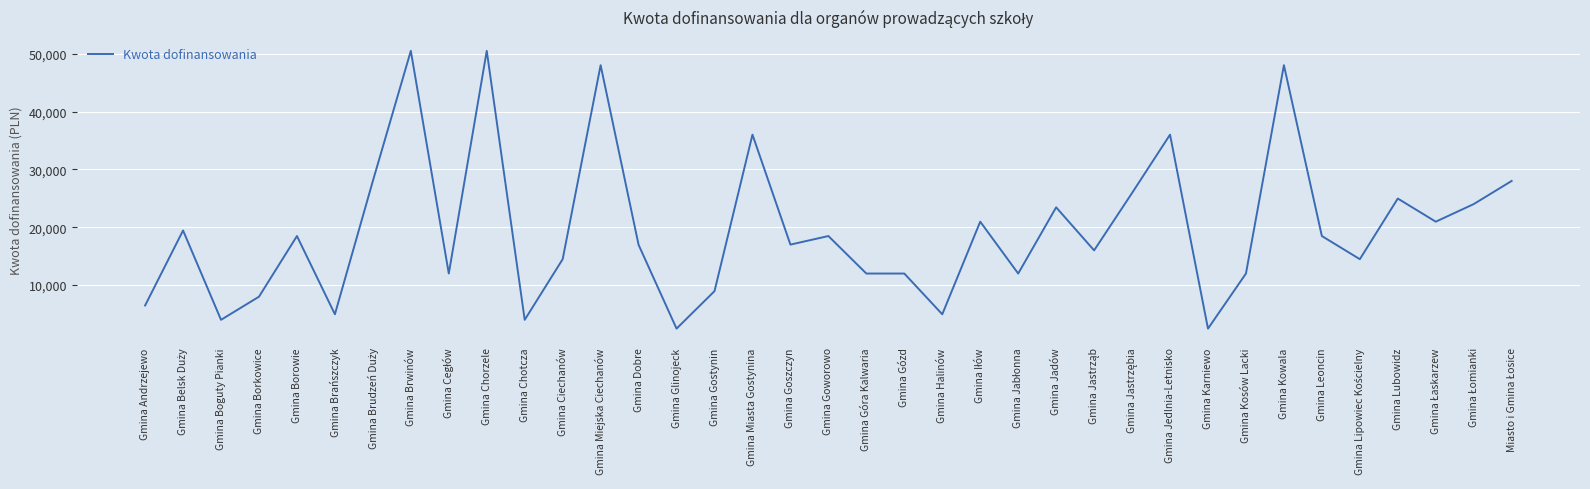

What is the difference between the maximum and minimum values?

48000